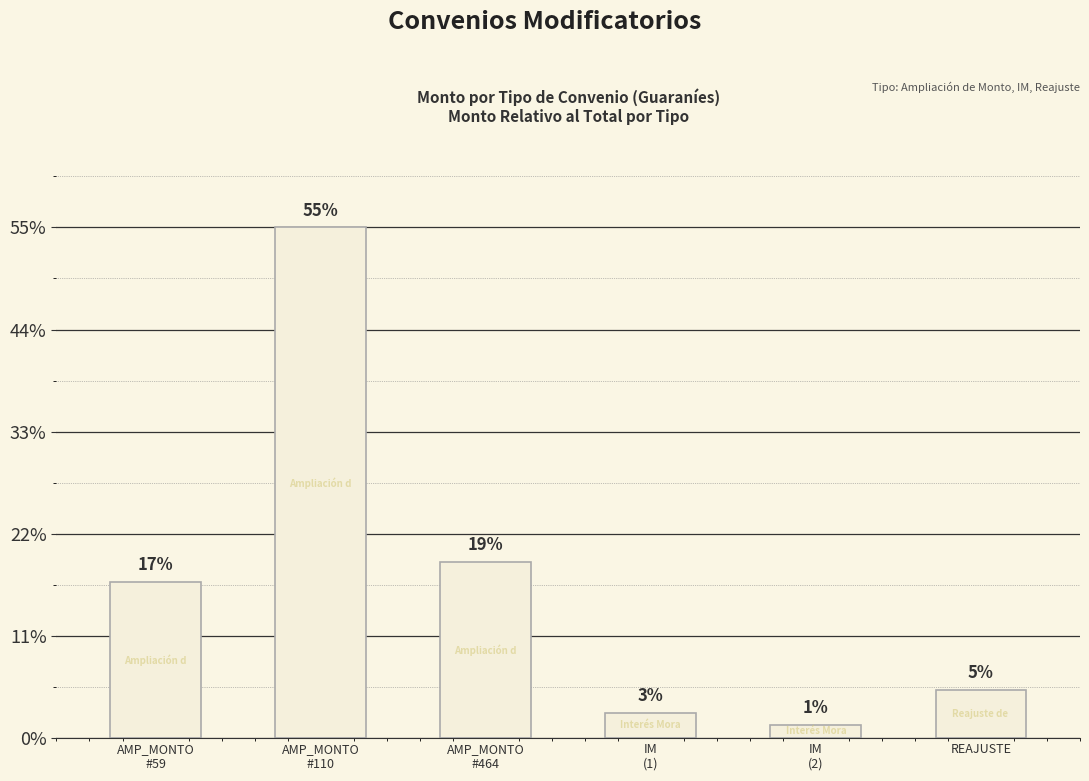

What is the average value?

661494053